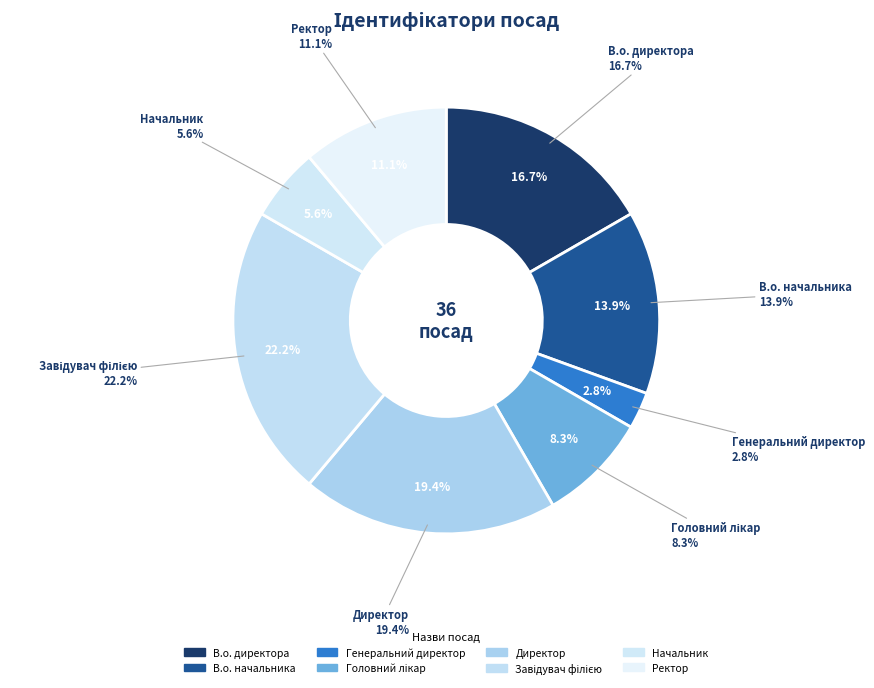

What is the total percentage of Начальник and Ректор?

16.7%